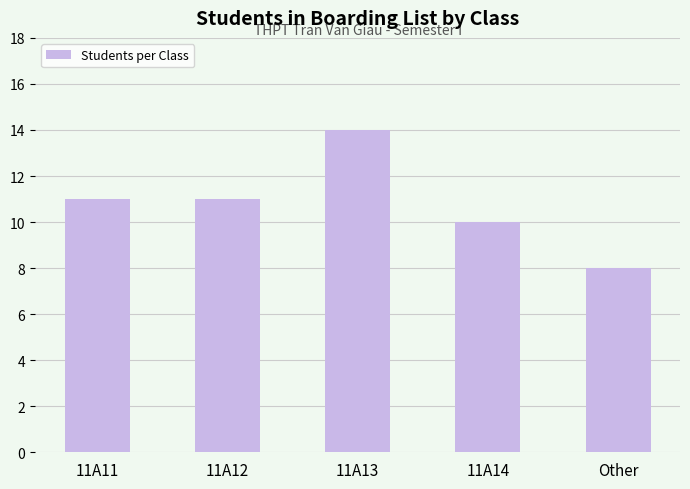

The chart shows a value of 14 at 11A13. True or false?

True